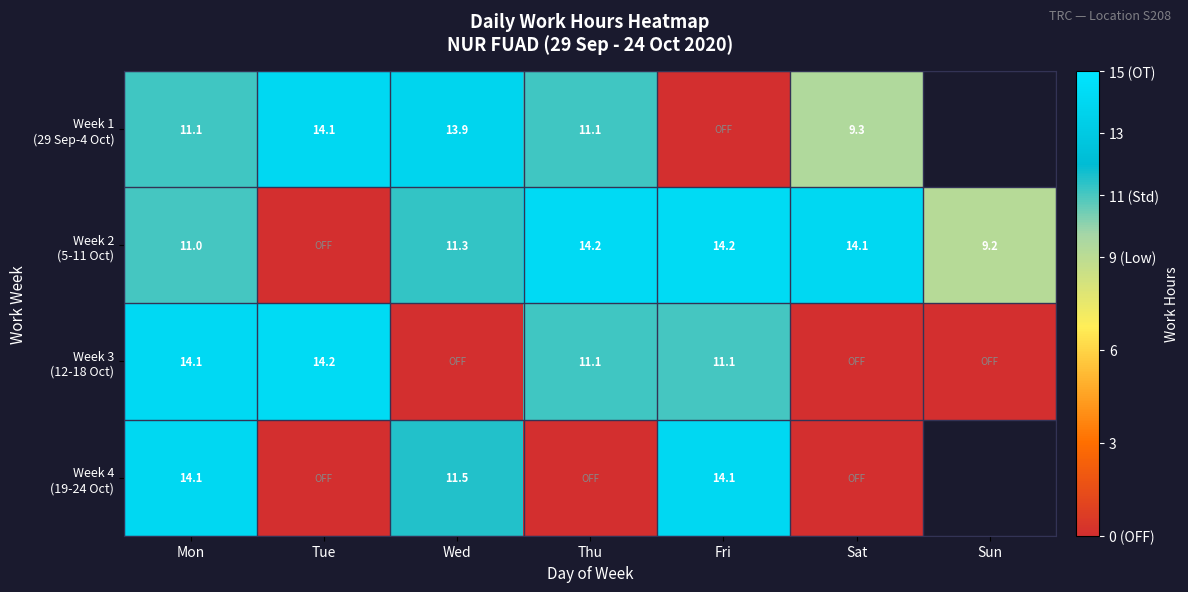

What is the total value across all series at Mon?

50.3